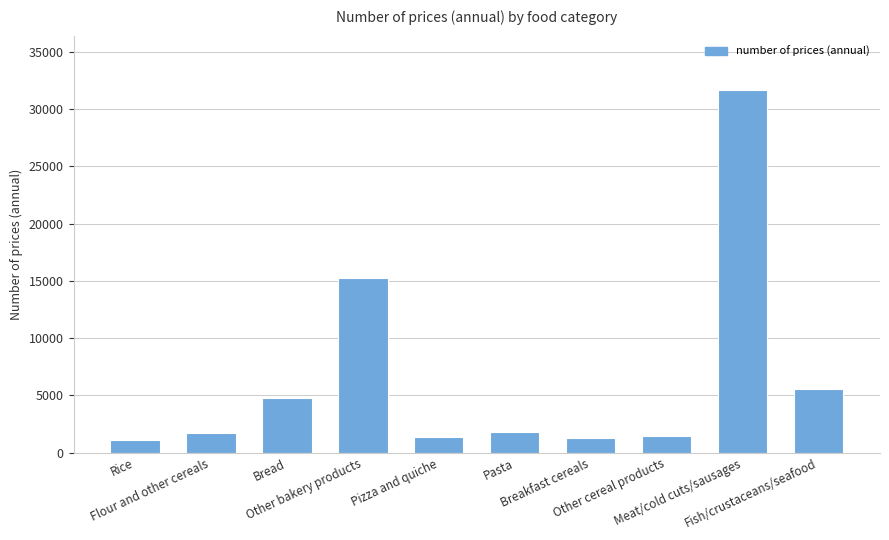

Count the number of data series in this chart.

1